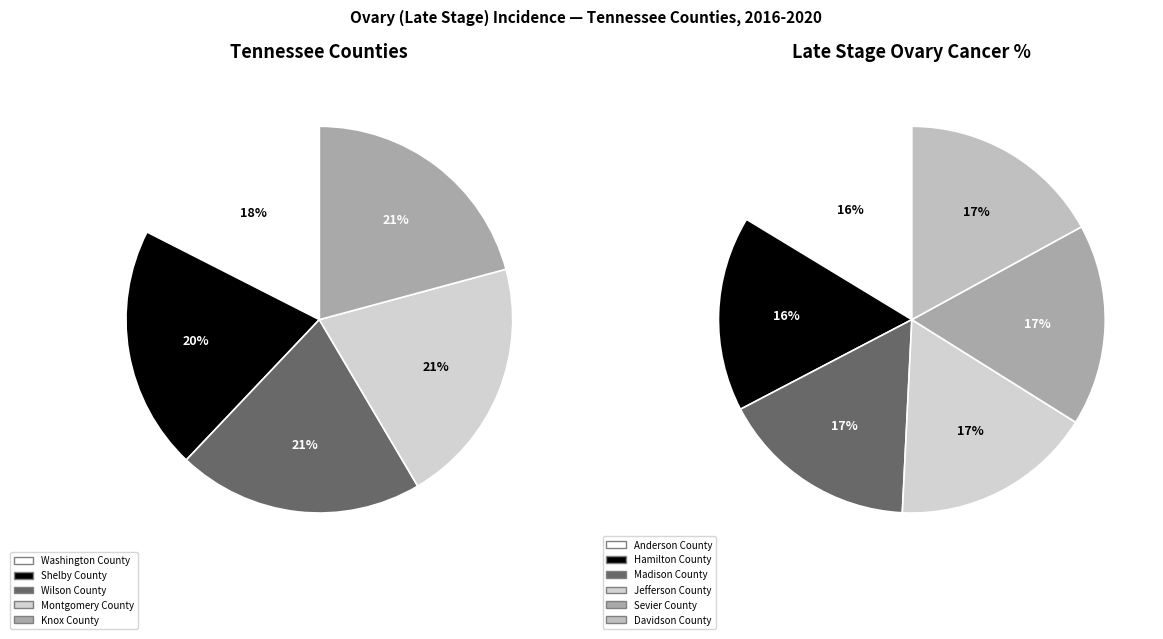

How many slices are in this pie chart?

11